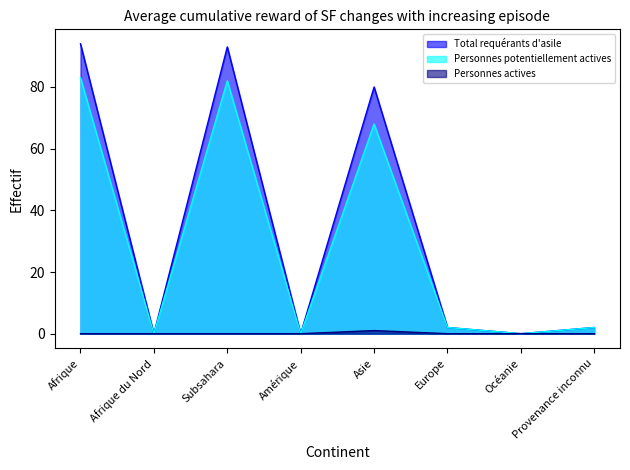

Count the Personnes actives values in the range 0 to 1.

8